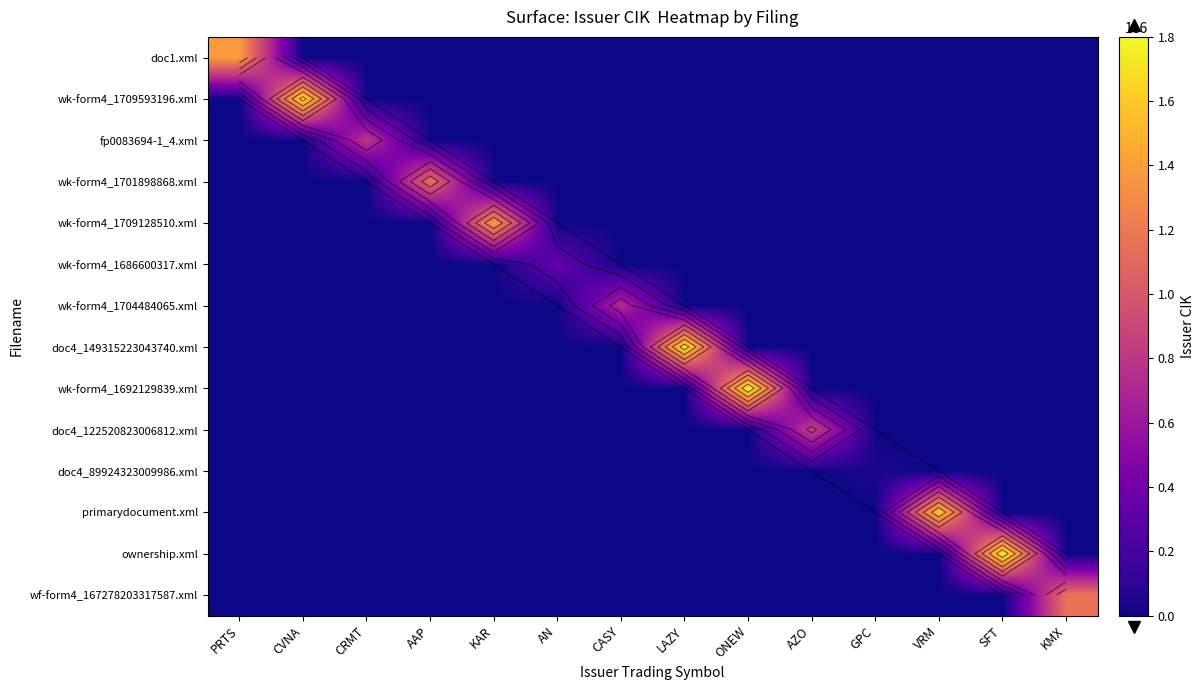

Between VRM and AAP, which is larger?

VRM